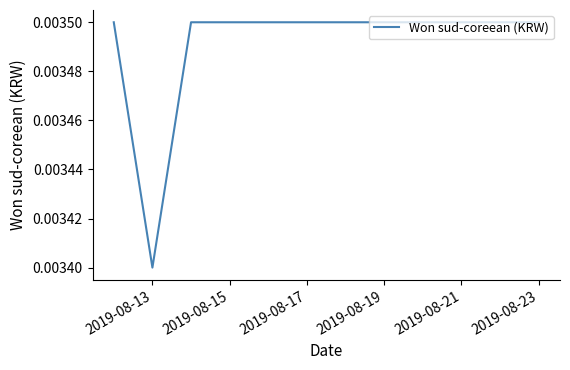

At which label is the value closest to 0?

2019-08-13